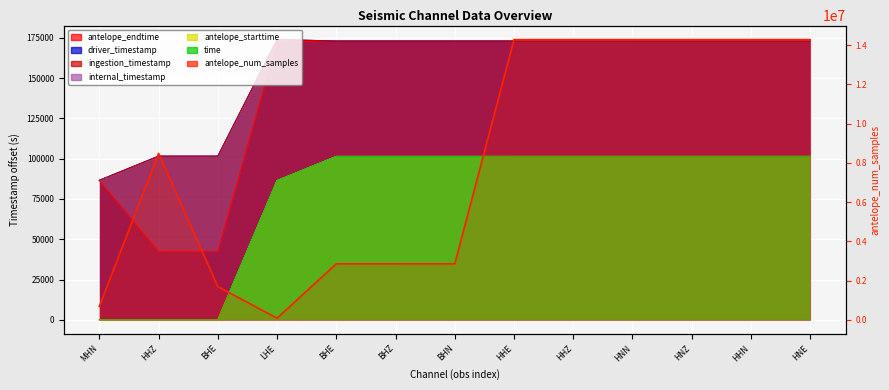

The value at HHZ is 2483066. True or false?

False